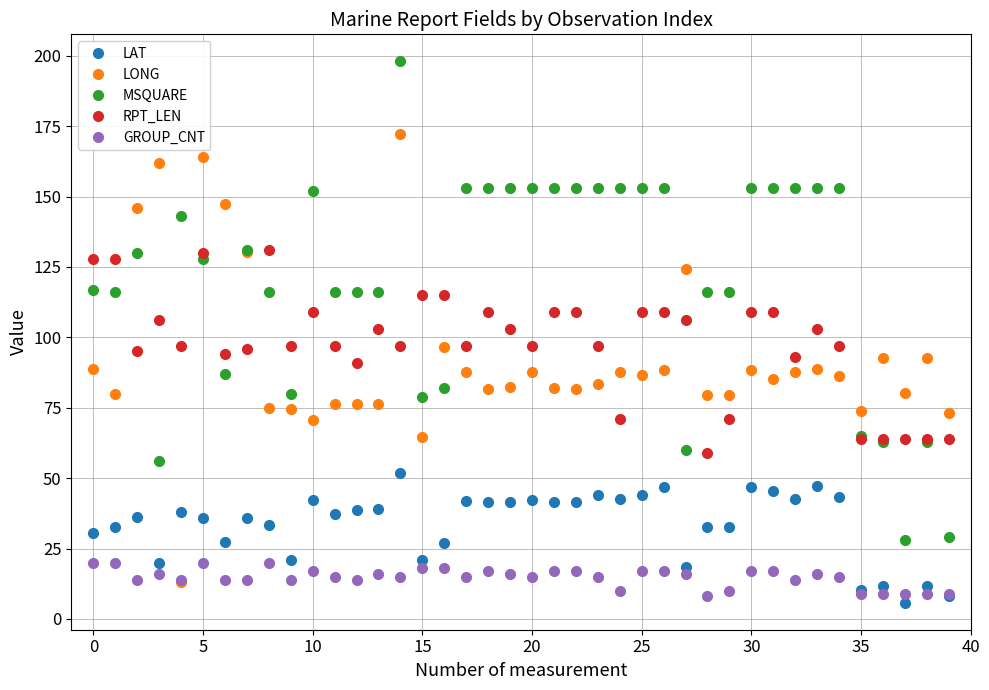

What is the maximum value shown in the chart?

198.0